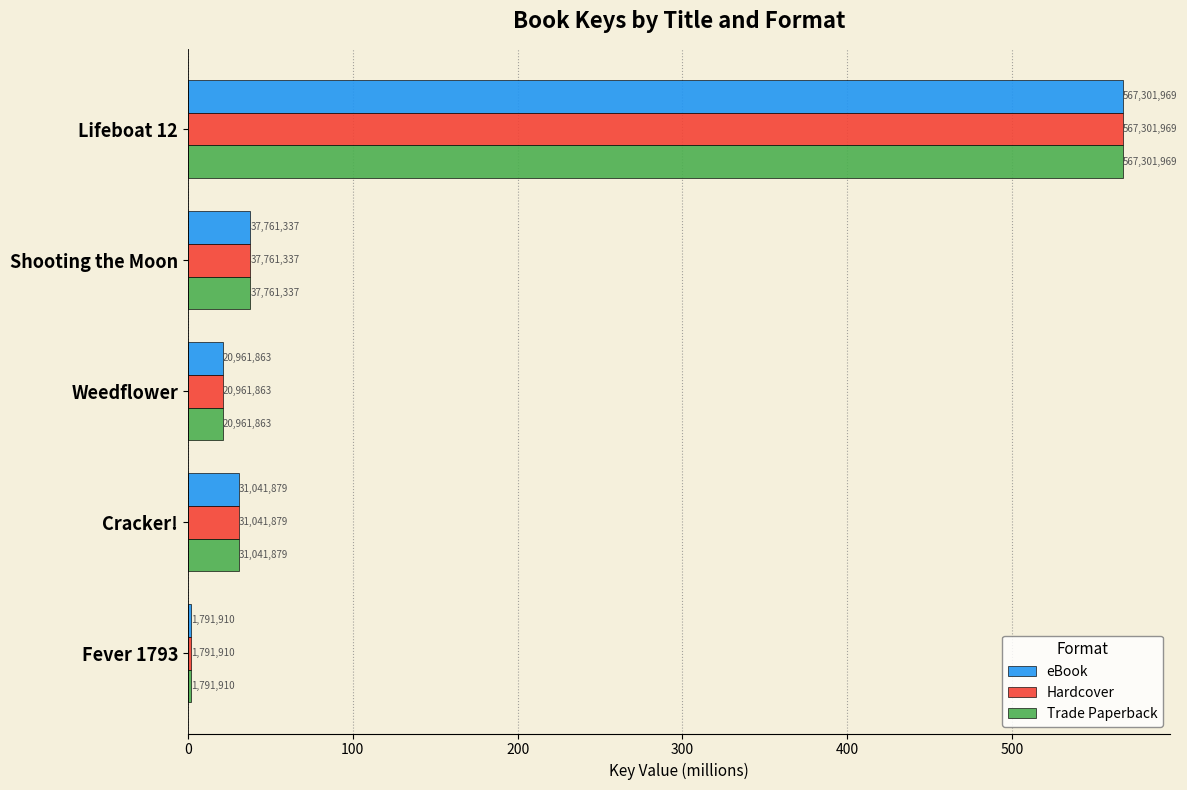

What are all the series names shown in the legend?

eBook, Hardcover, Trade Paperback